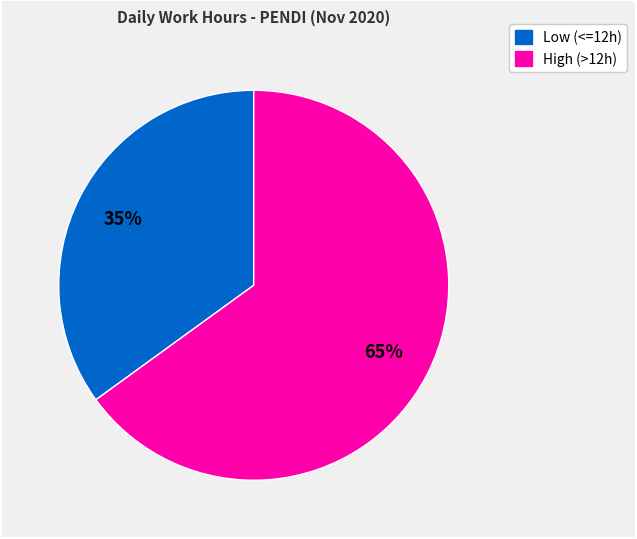

Count the number of slices in the pie.

2